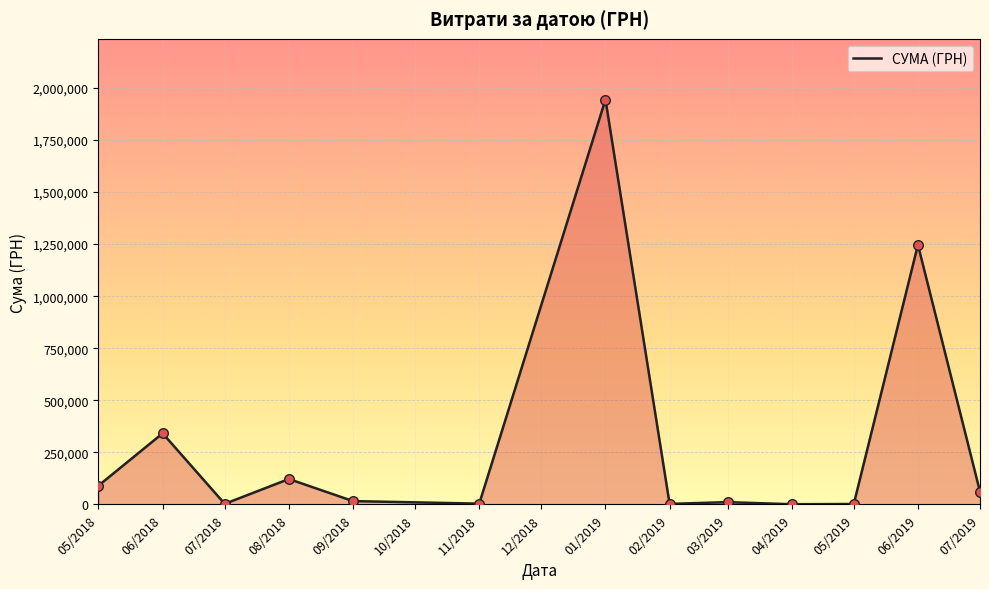

What is the change in value from 06/2018 to 01/2019?

+1603076.9